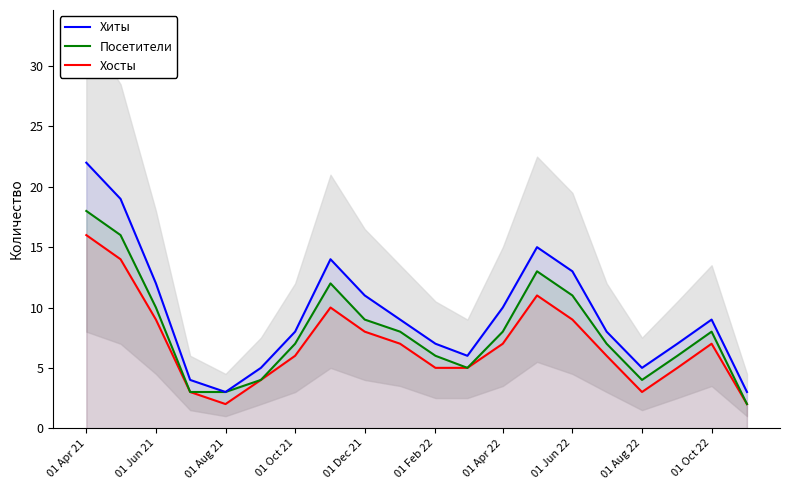

At which category is the sum across all series the highest?

01 Apr 21